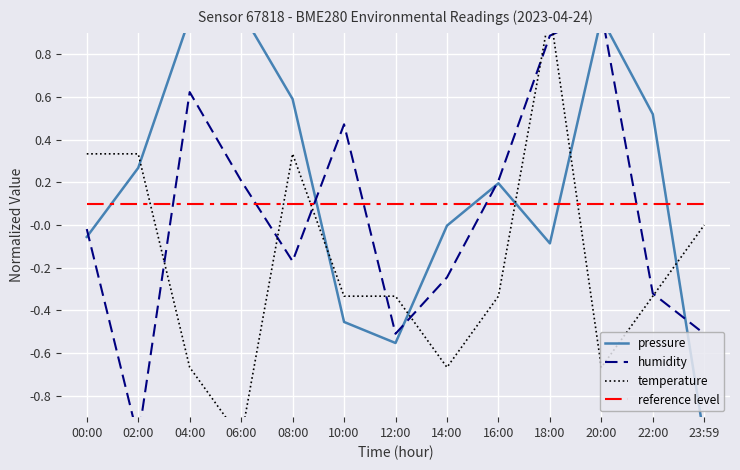

Which series changed the most between 12:00 and 14:00?

pressure